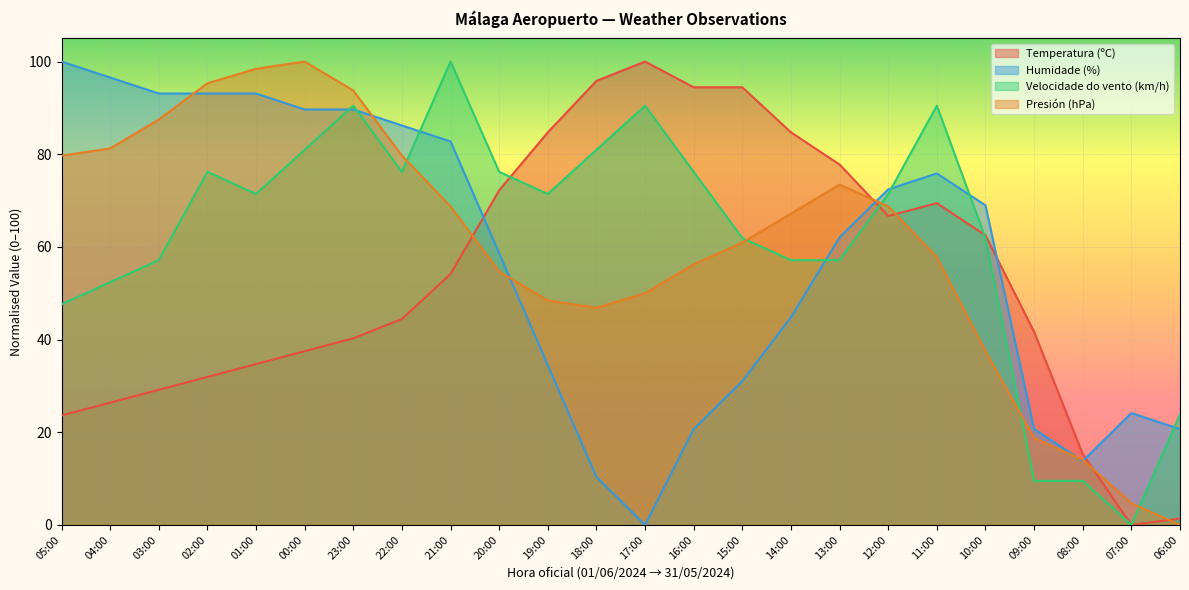

Where is the first local maximum for Humidade (%)?

11:00